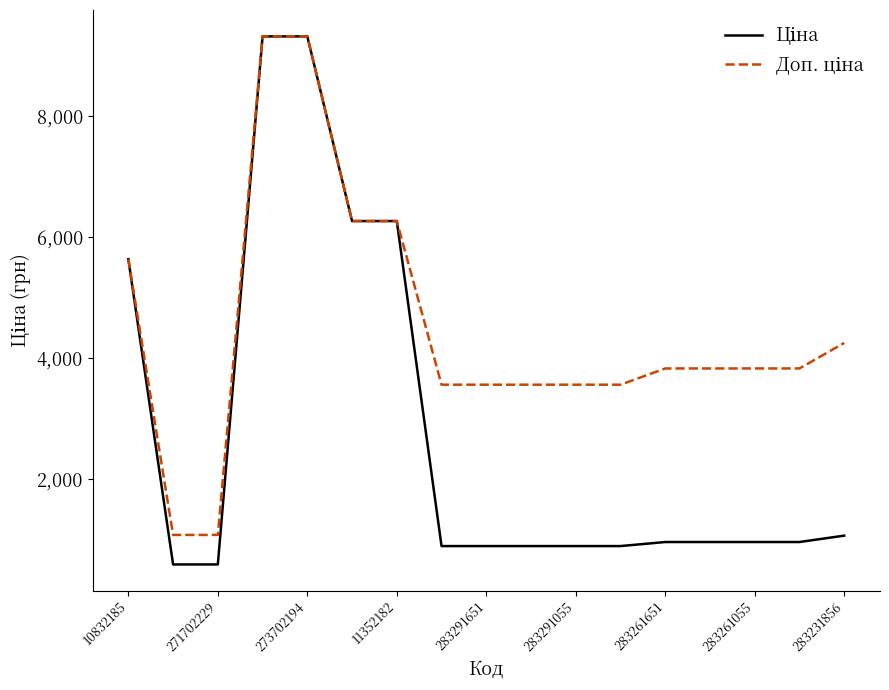

What is the greatest value displayed?

9321.4